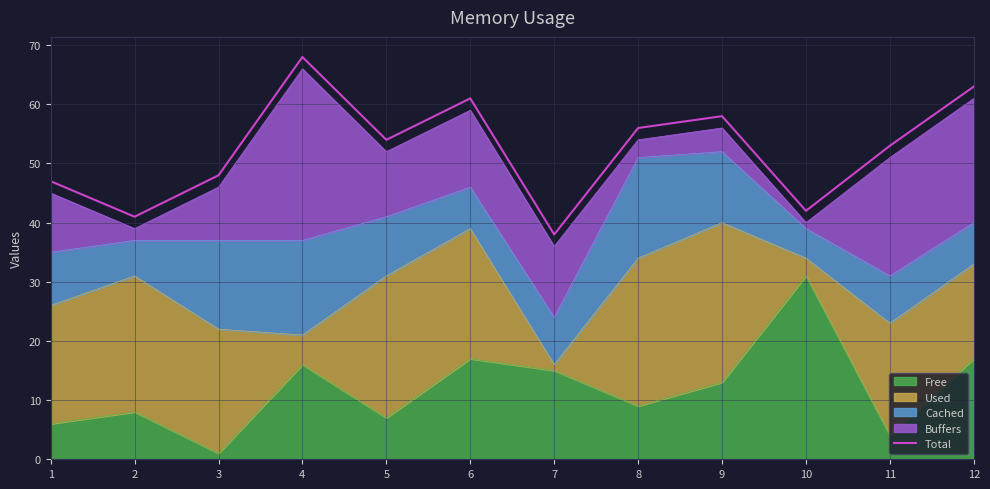

Rank the categories by value from highest to lowest.

4, 12, 6, 9, 8, 5, 11, 3, 1, 10, 2, 7